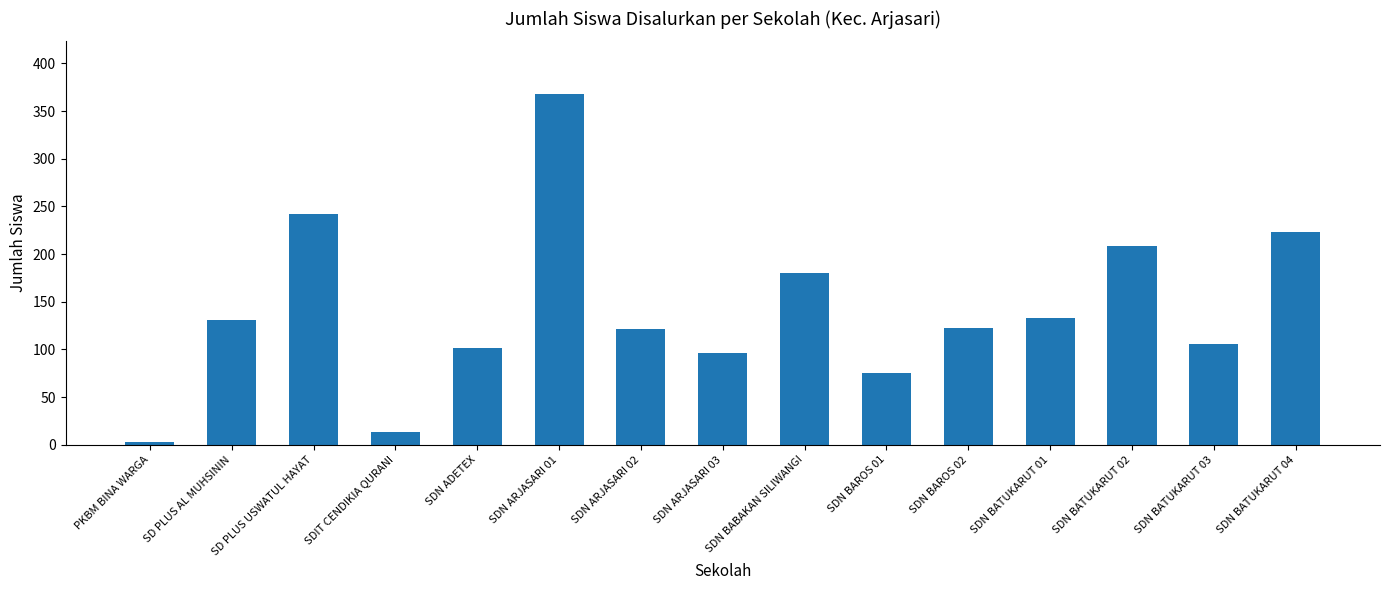

What is the change in value from SDN ARJASARI 01 to SDN BATUKARUT 04?

-145